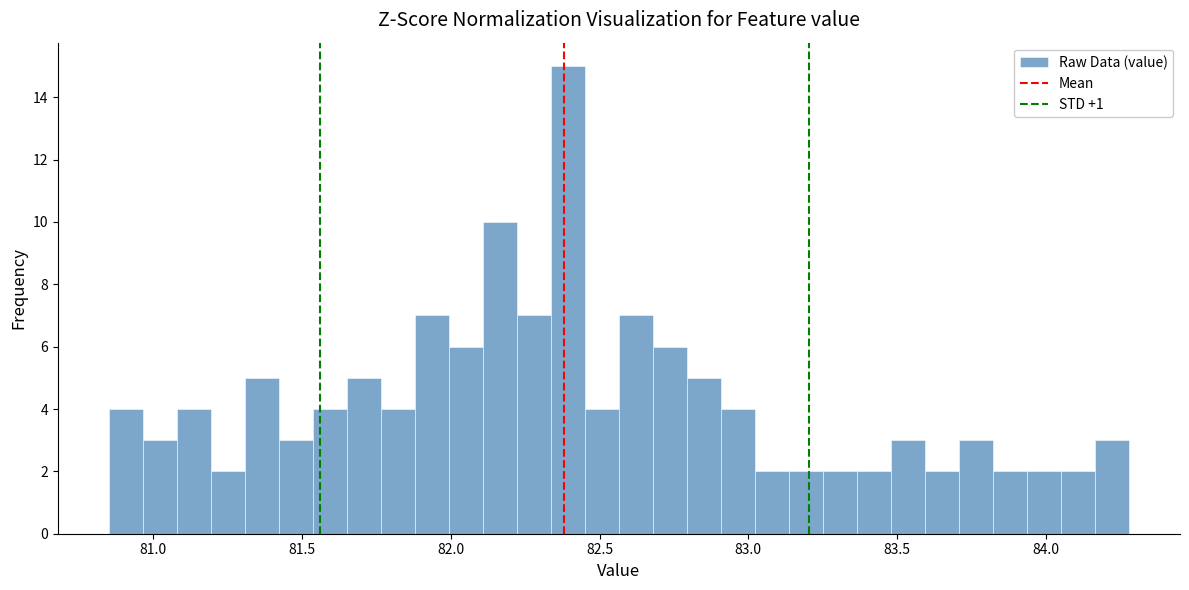

Around what value on the x-axis is the tallest bar? Give the approximate position of its centre, as read against the axis.

82.40